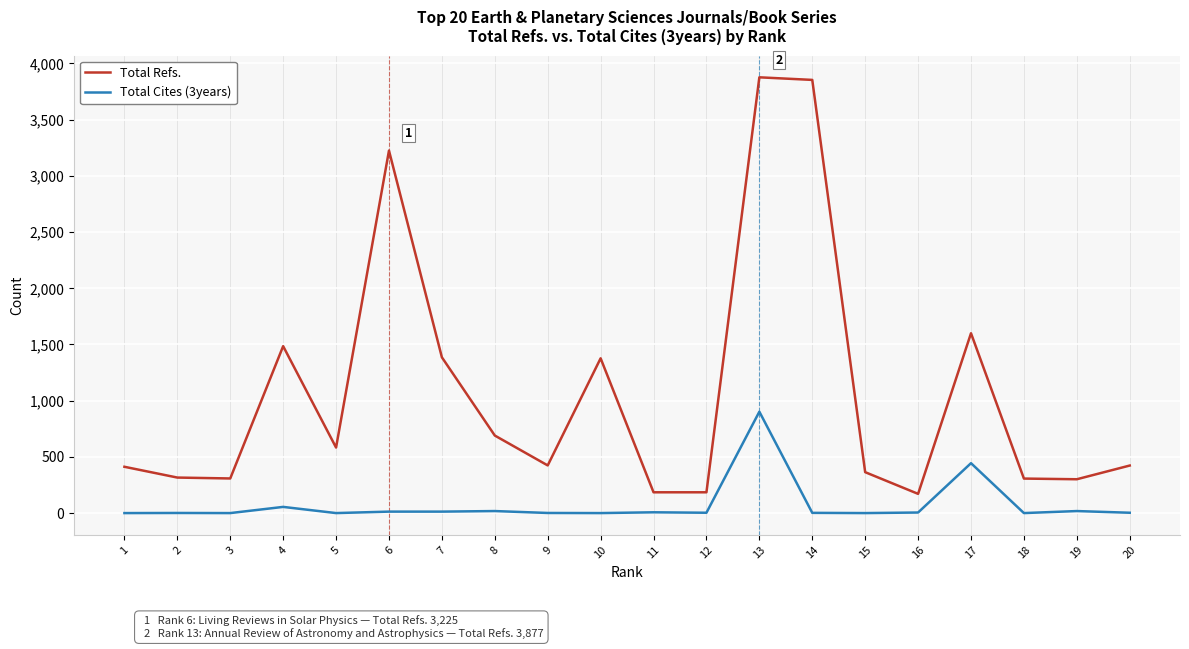

How many lines are shown in the chart?

2